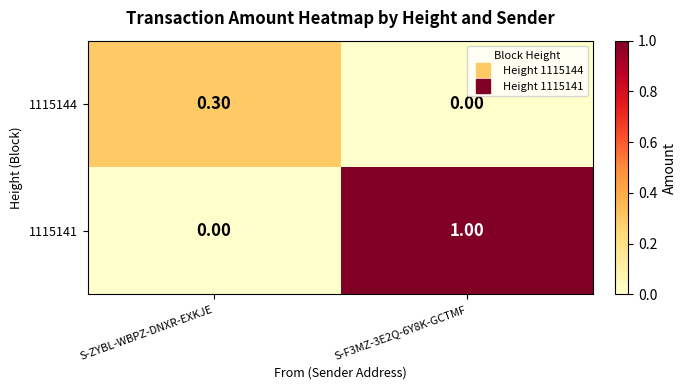

Rank the series by their maximum value, from highest to lowest.

1115141, 1115144